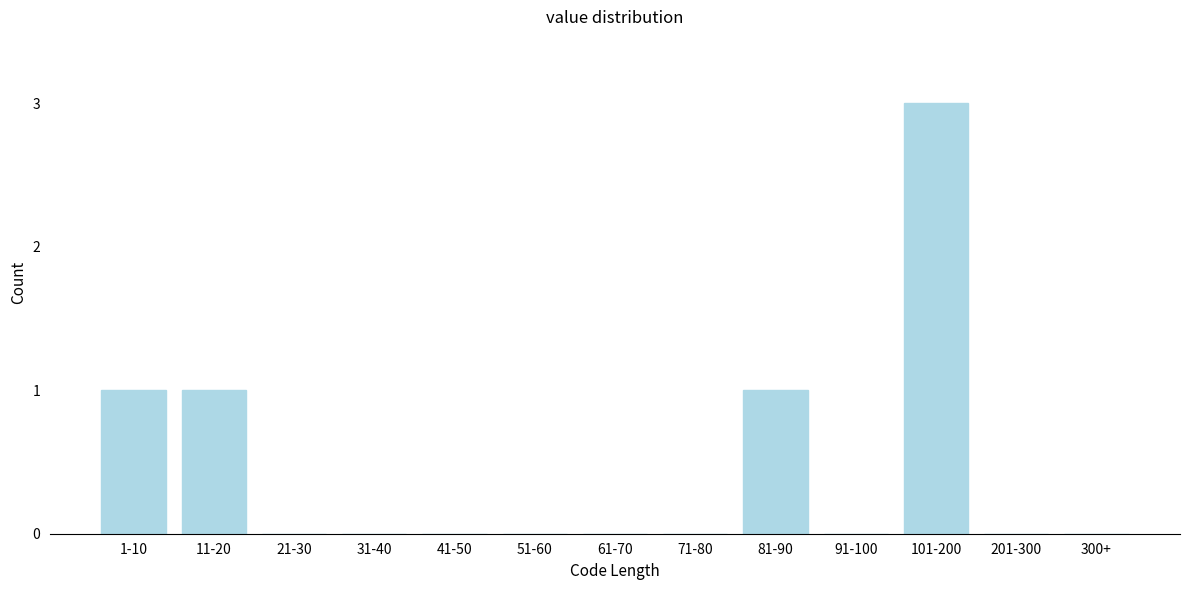

Reading left to right, transcribe all the data shown in this chart.

1-10=1	11-20=1	21-30=0	31-40=0	41-50=0	51-60=0	61-70=0	71-80=0	81-90=1	91-100=0	101-200=3	201-300=0	300+=0